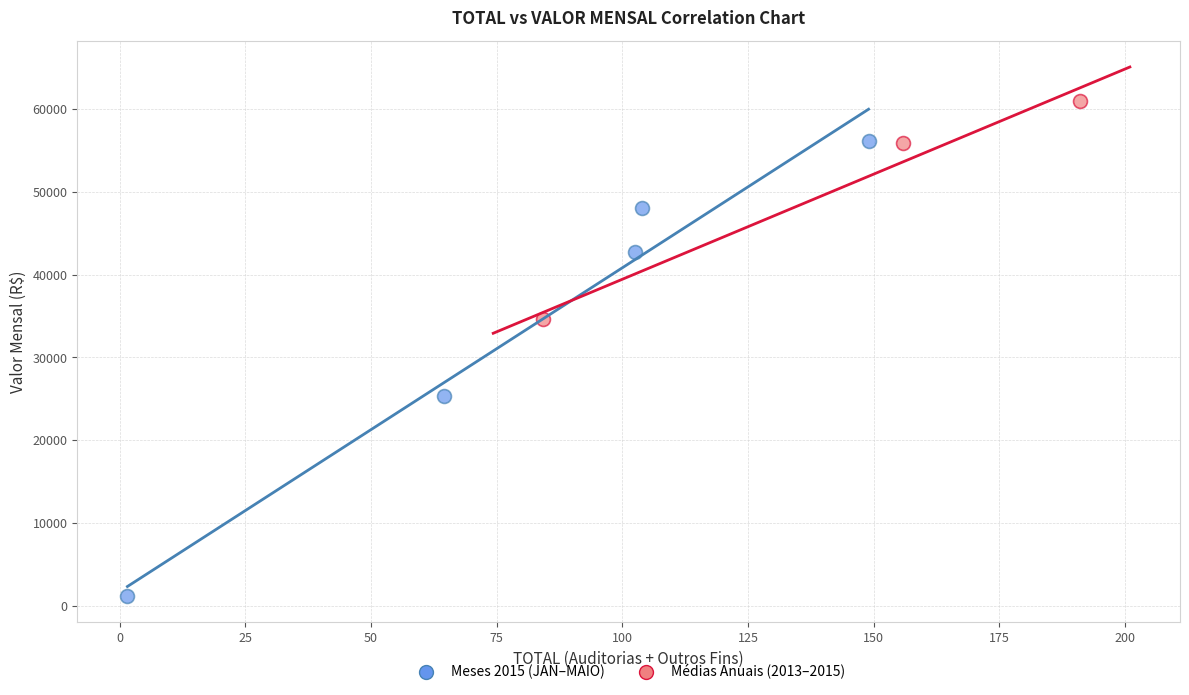

Which series has the widest spread of Y values?

Meses 2015 (JAN–MAIO)